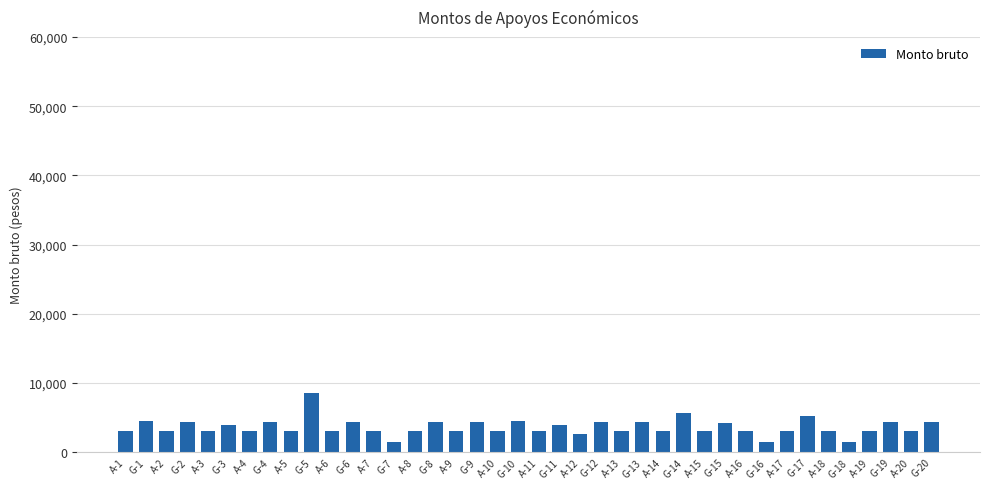

The value at A-16 is 3064. True or false?

True